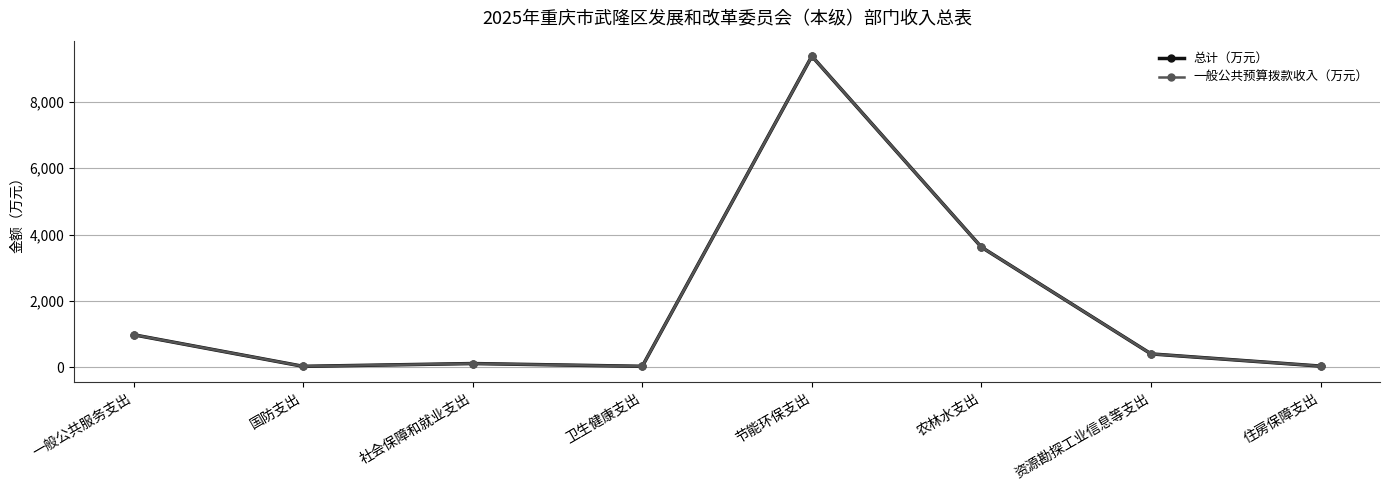

Does the chart have visible grid lines?

Yes